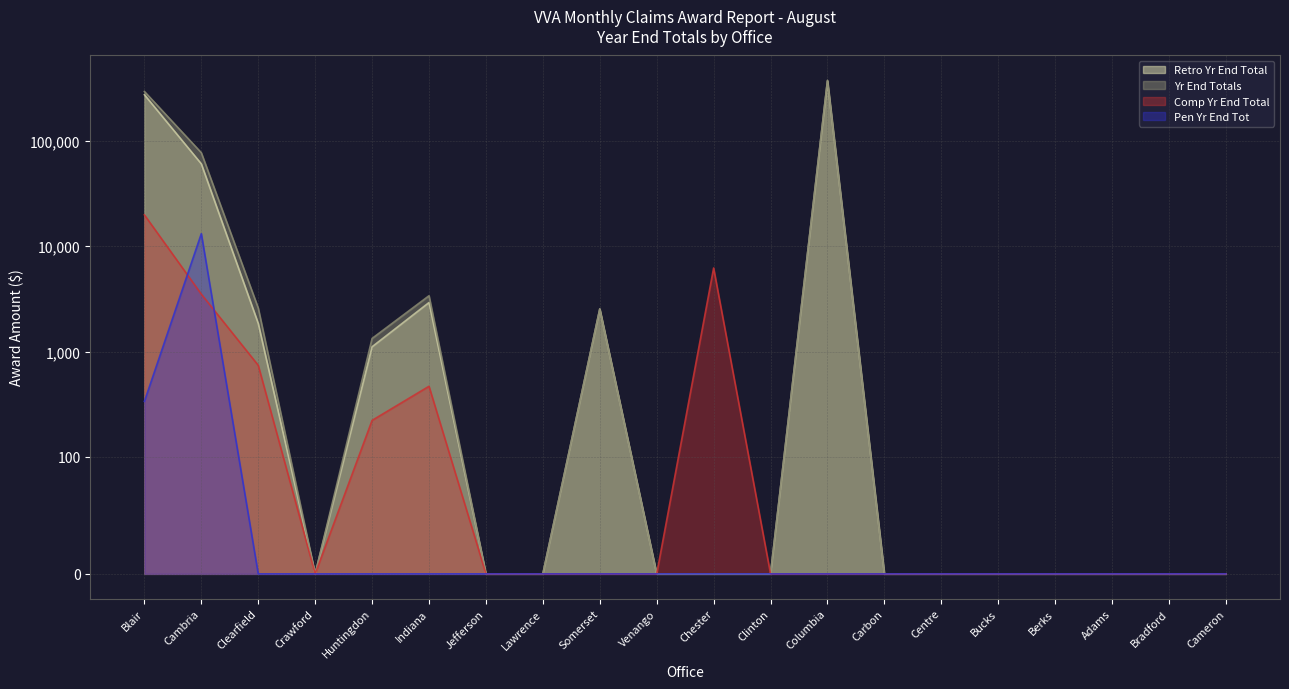

What is the difference between the maximum and minimum values in the Comp Yr End Total series?

19858